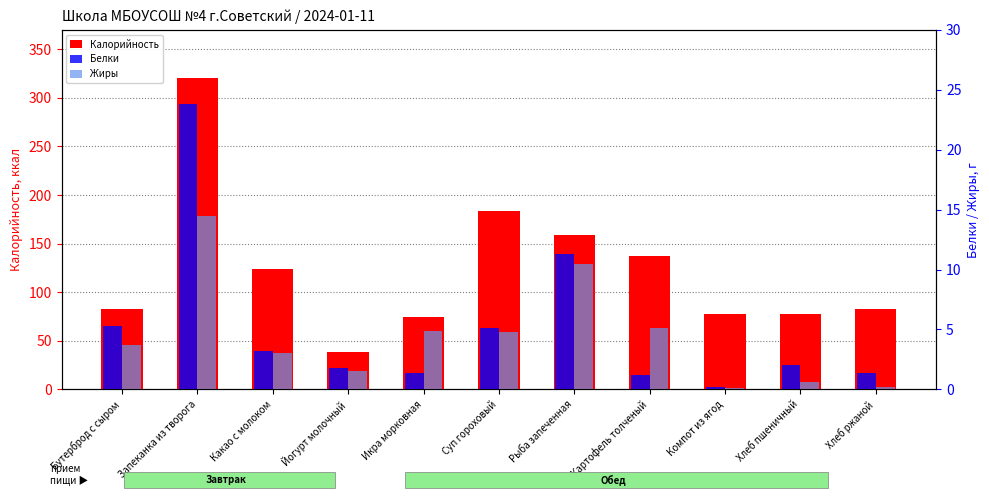

How many distinct data groups are displayed?

3